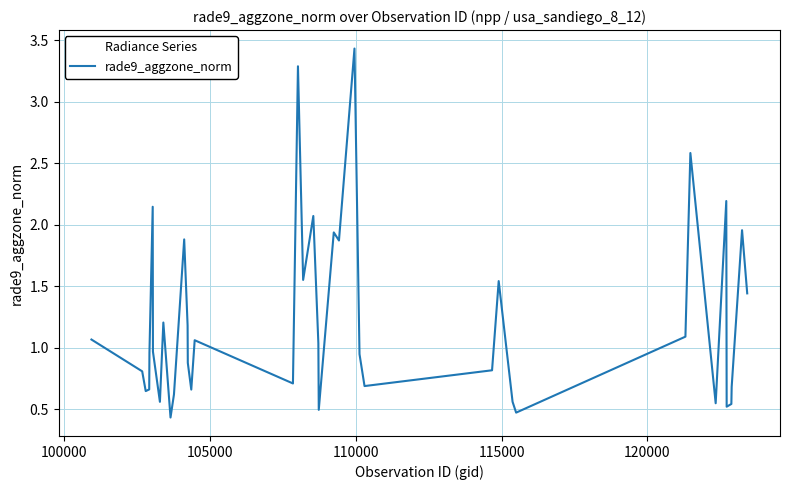

What is the difference between the maximum and minimum values?

3.0